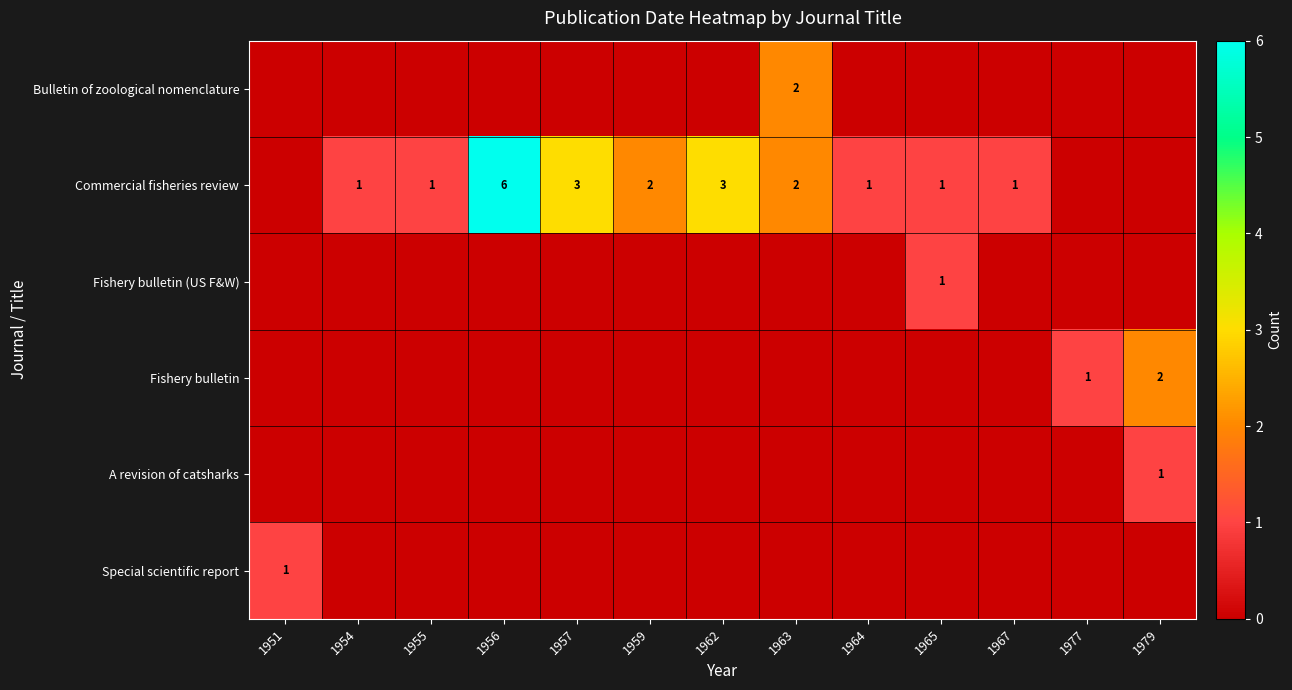

True or false: Commercial fisheries review has a value of 9 at 1956.

False